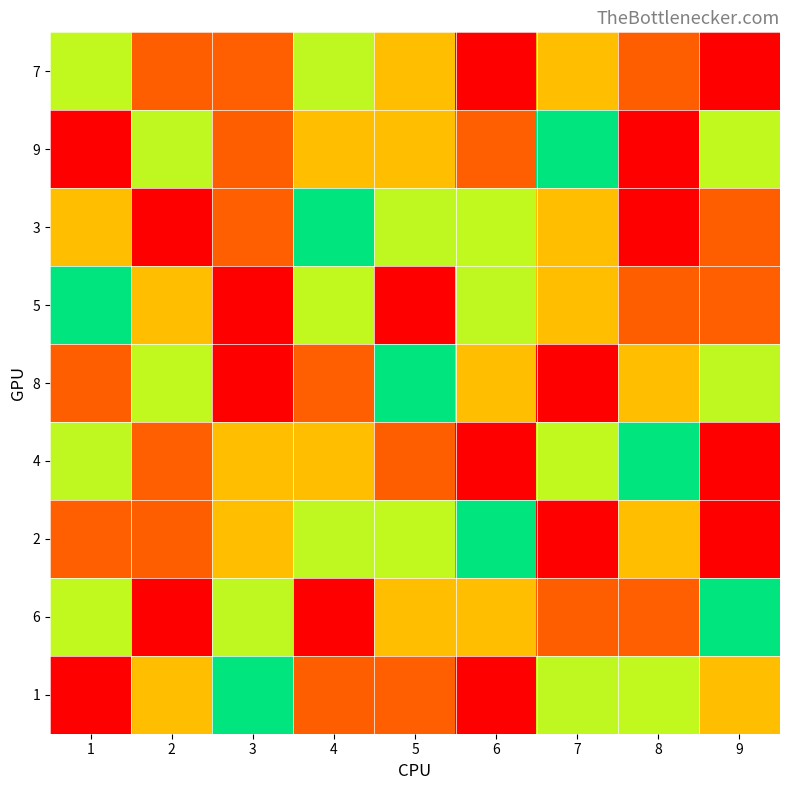

At how many categories does at least one series exceed 8?

8